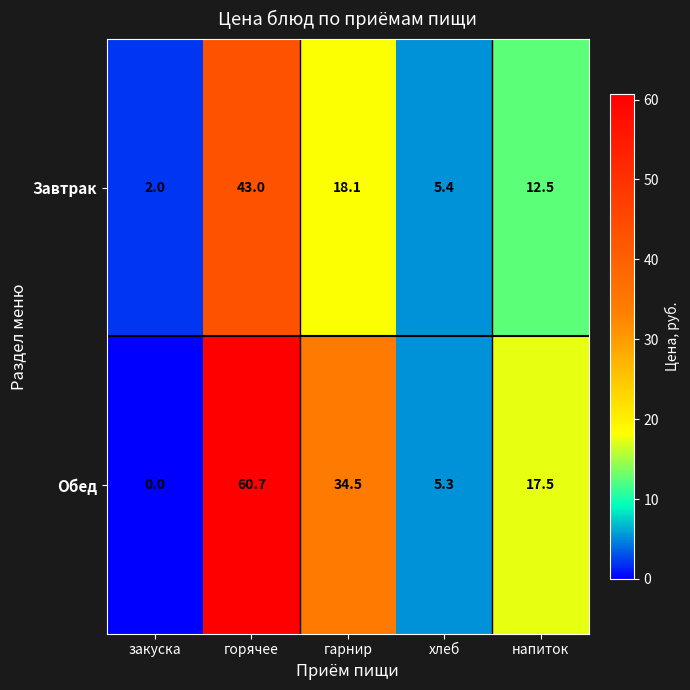

Reading right to left, extract all data points from this chart.

Завтрак: напиток=12.5	хлеб=5.4	гарнир=18.1	горячее=43.0	закуска=2.0
Обед: напиток=17.5	хлеб=5.3	гарнир=34.5	горячее=60.7	закуска=0.0